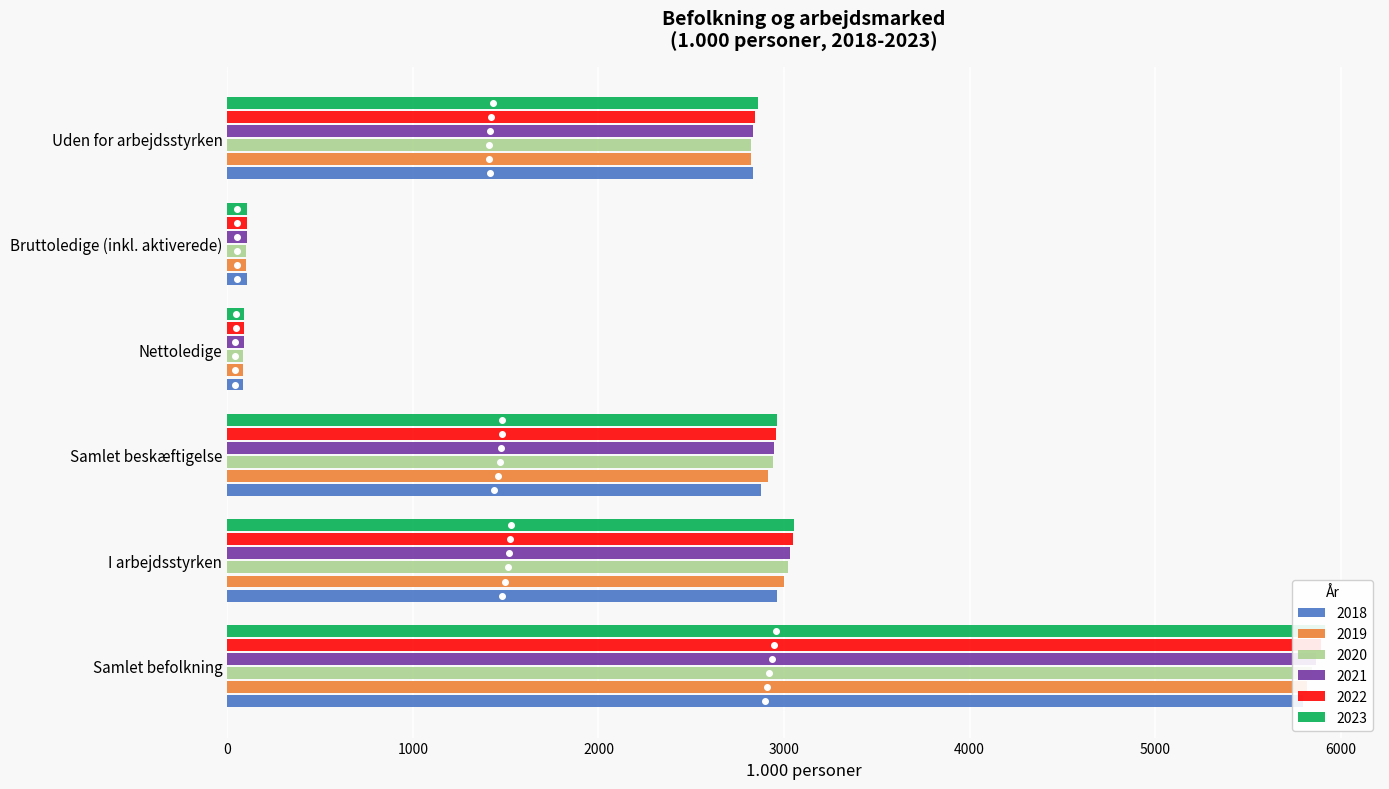

Which series changed the most between Samlet befolkning and I arbejdsstyrken?

2023